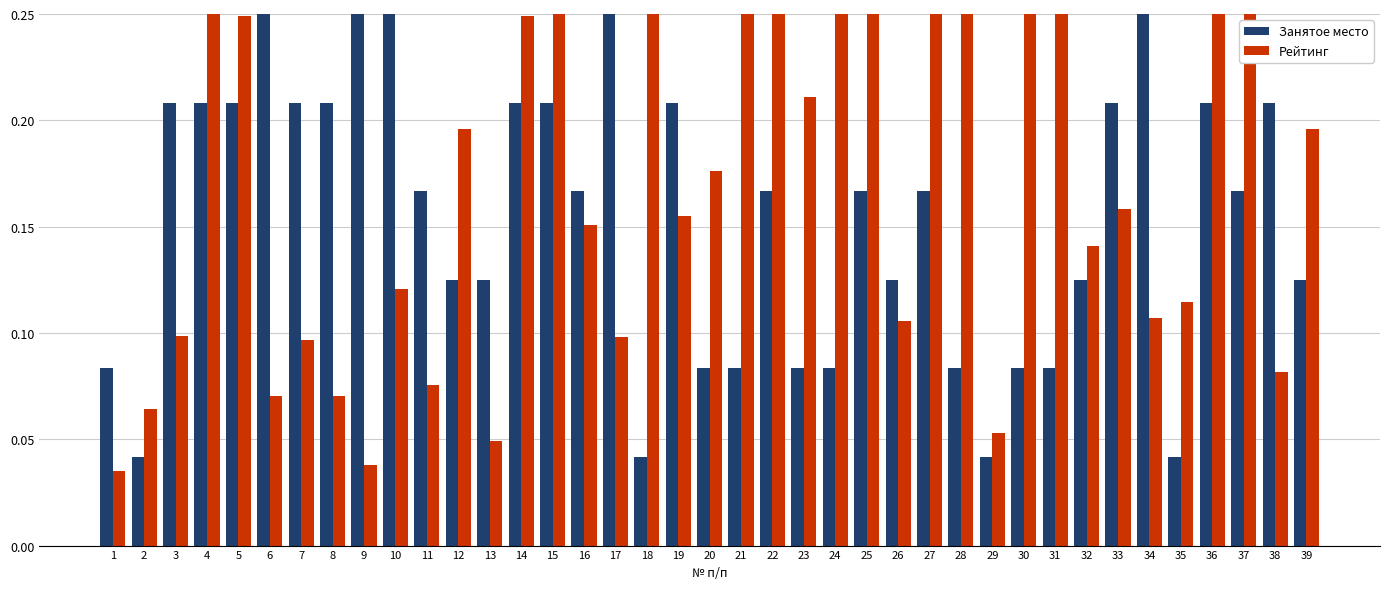

Reading right to left, transcribe all the data shown in this chart.

Занятое место: 39=0.1	38=0.2	37=0.2	36=0.2	35=0.0	34=0.4	33=0.2	32=0.1	31=0.1	30=0.1	29=0.0	28=0.1	27=0.2	26=0.1	25=0.2	24=0.1	23=0.1	22=0.2	21=0.1	20=0.1	19=0.2	18=0.0	17=0.4	16=0.2	15=0.2	14=0.2	13=0.1	12=0.1	11=0.2	10=0.5	9=0.5	8=0.2	7=0.2	6=1.0	5=0.2	4=0.2	3=0.2	2=0.0	1=0.1
Рейтинг: 39=0.2	38=0.1	37=0.4	36=0.3	35=0.1	34=0.1	33=0.2	32=0.1	31=0.4	30=0.3	29=0.1	28=1.0	27=0.5	26=0.1	25=0.5	24=0.3	23=0.2	22=0.9	21=0.4	20=0.2	19=0.2	18=0.3	17=0.1	16=0.2	15=0.3	14=0.2	13=0.0	12=0.2	11=0.1	10=0.1	9=0.0	8=0.1	7=0.1	6=0.1	5=0.2	4=0.5	3=0.1	2=0.1	1=0.0